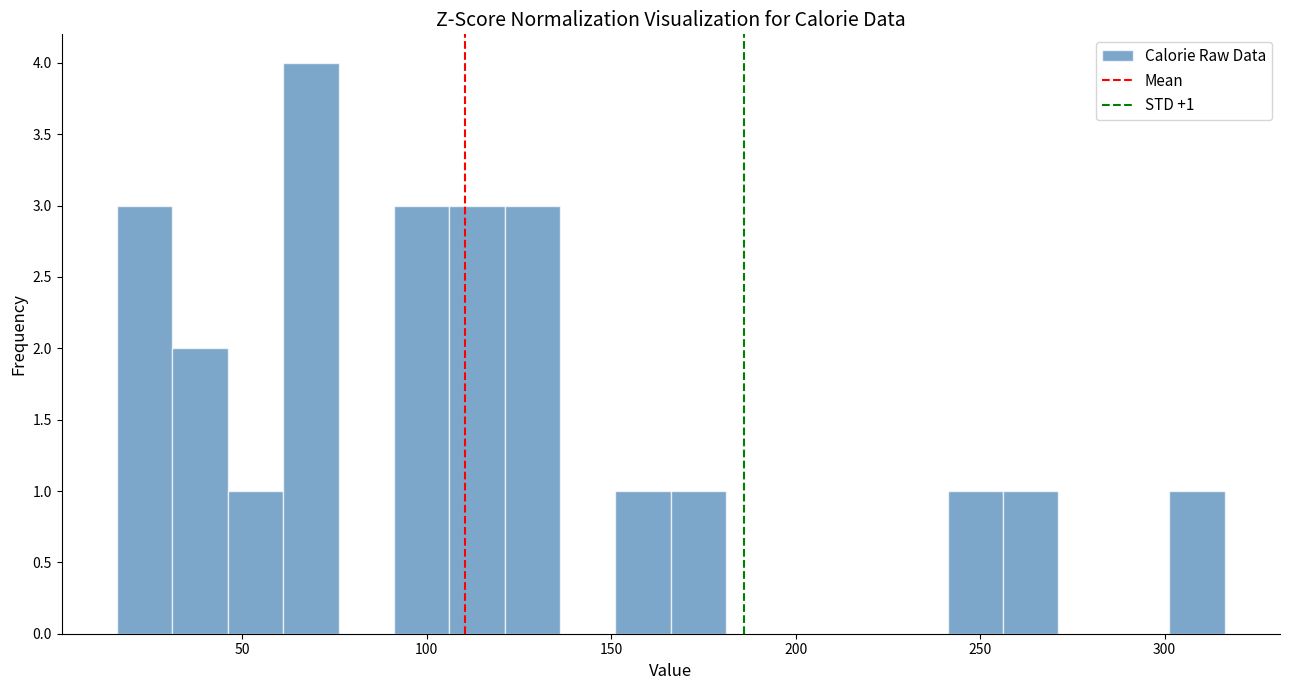

Around what value on the x-axis is the tallest bar? Give the approximate position of its centre, as read against the axis.

70